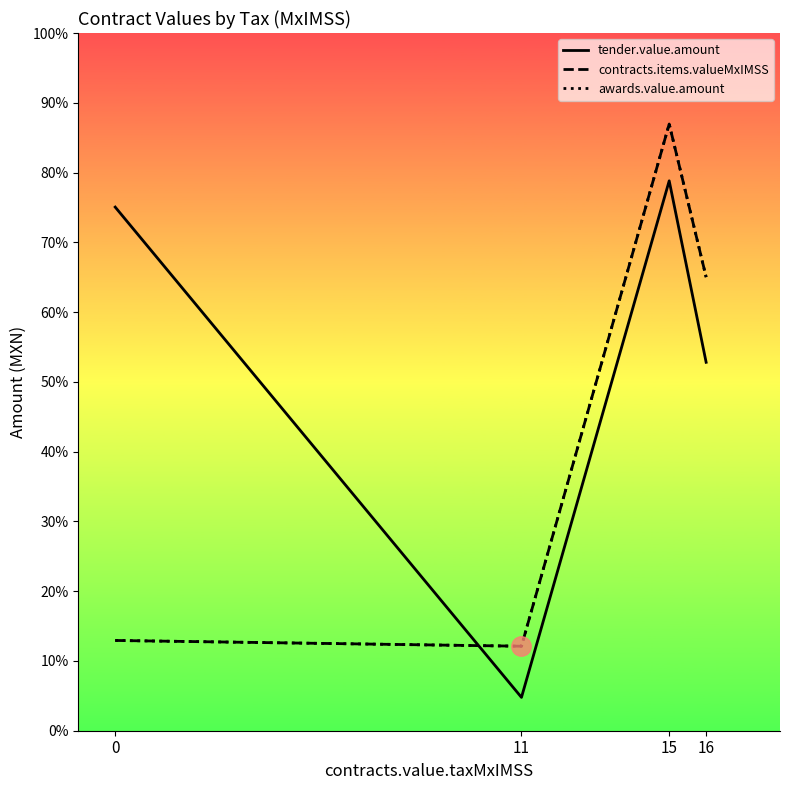

Where is contracts.items.valueMxIMSS nearest to the value 13347?

16